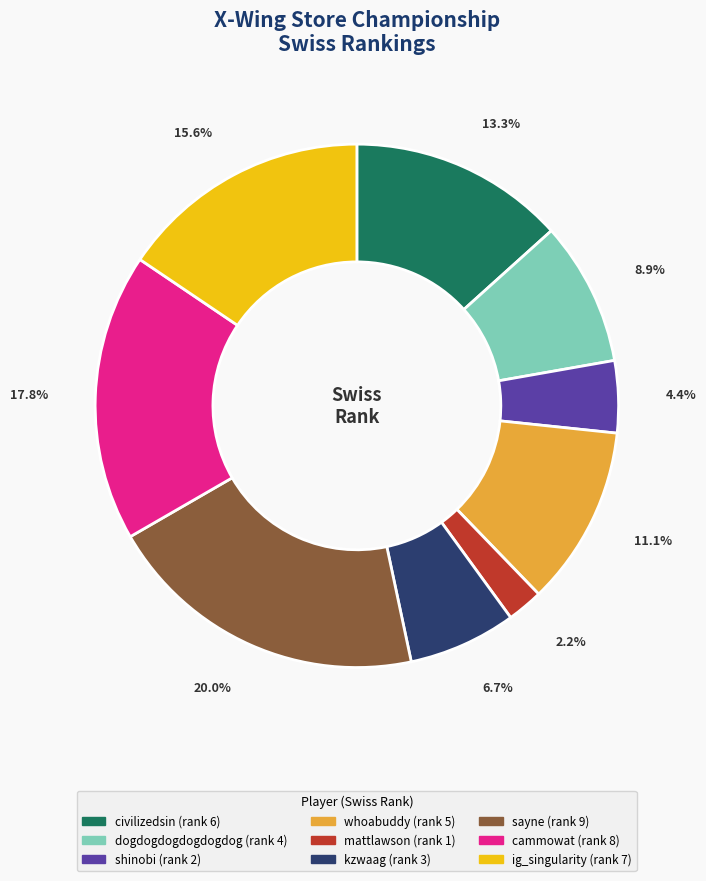

To the nearest percent, what is the difference between the largest and smallest slice percentages?

18%